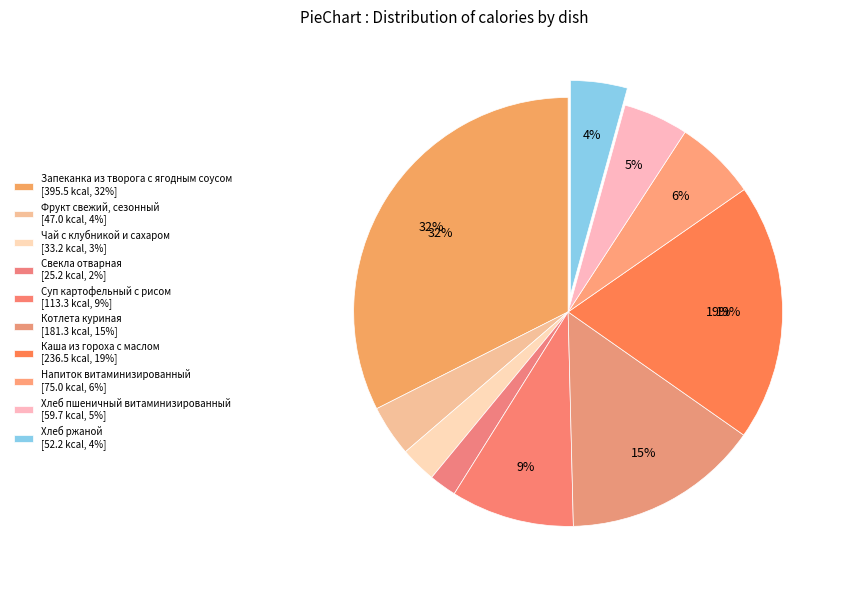

How many slices are in this pie chart?

10